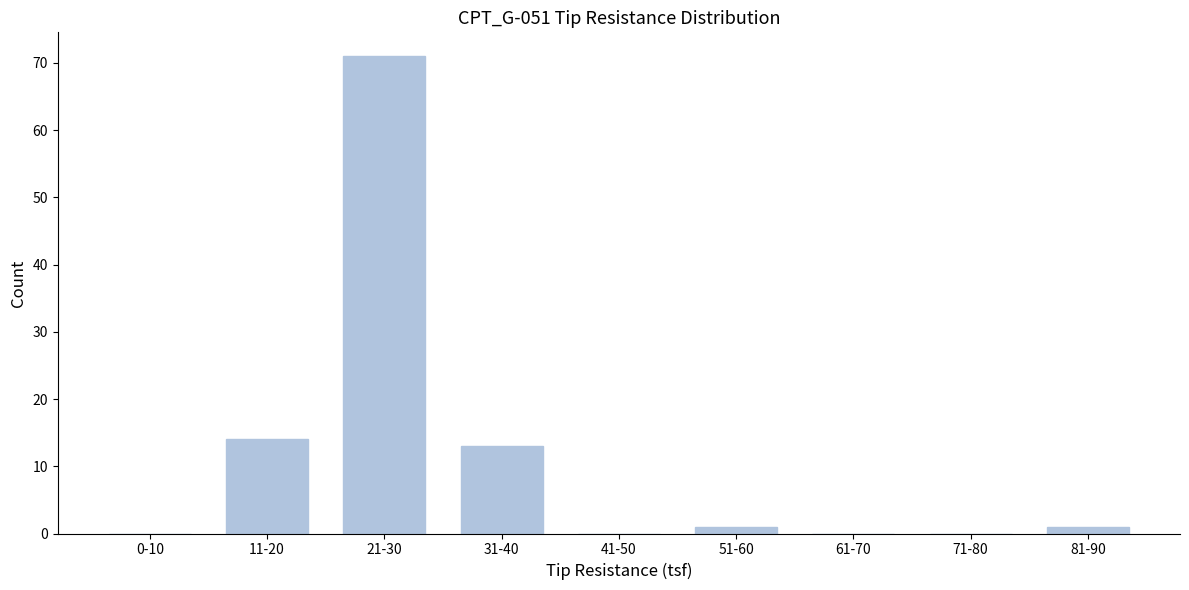

Reading right to left, list all the values displayed in this chart.

81-90=1	71-80=0	61-70=0	51-60=1	41-50=0	31-40=13	21-30=71	11-20=14	0-10=0